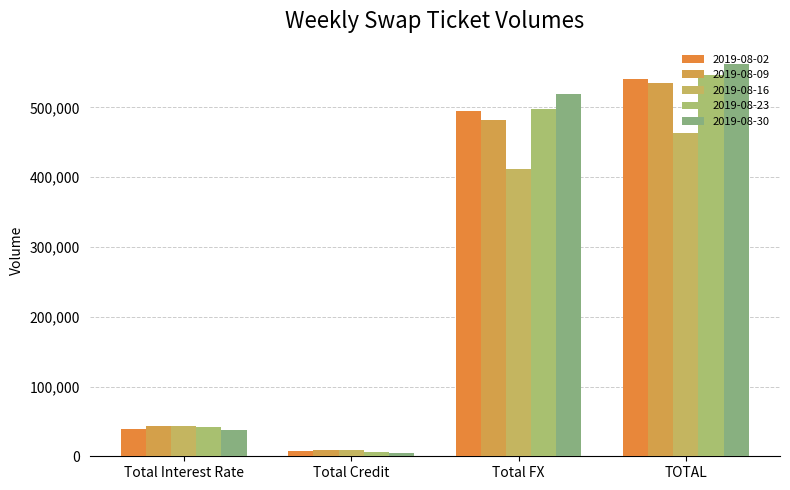

Are the bars grouped side by side (vs. stacked)?

Yes